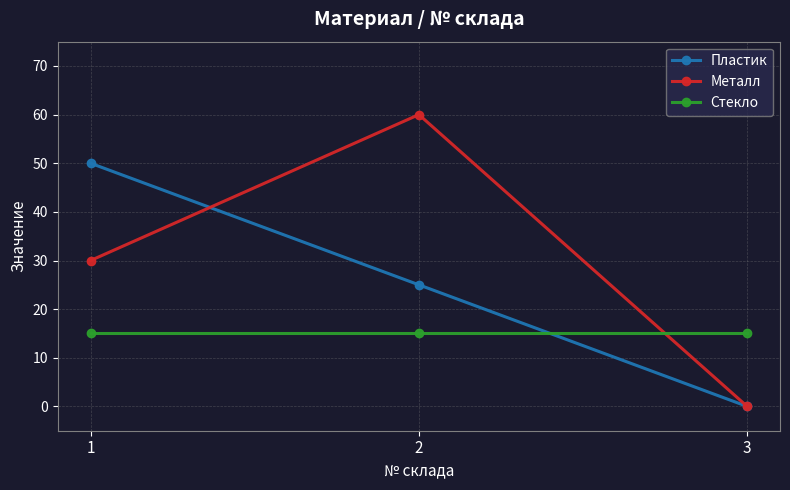

How many Металл values are between 0 and 60?

3